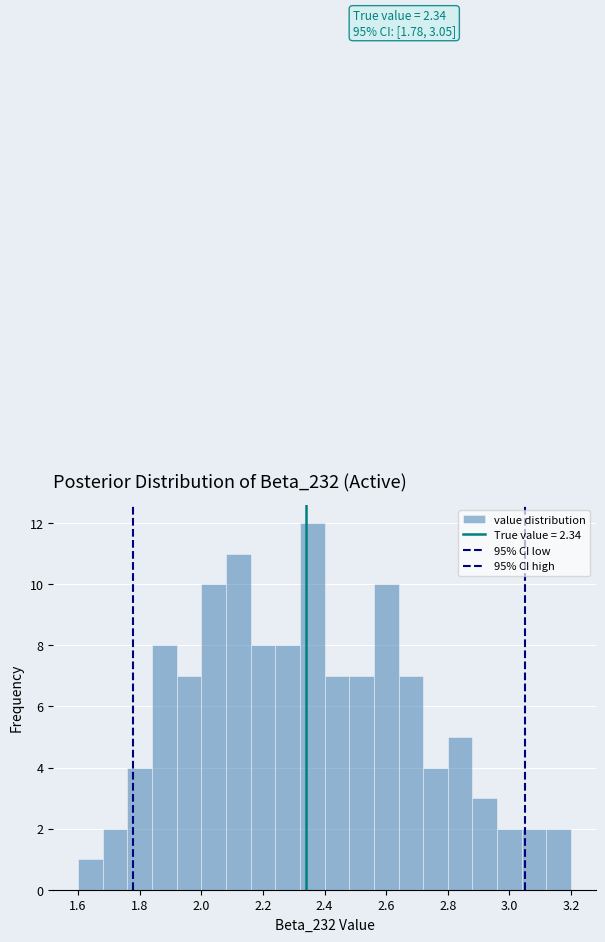

Over which range of the x-axis is the bar tallest?

2.32 to 2.40